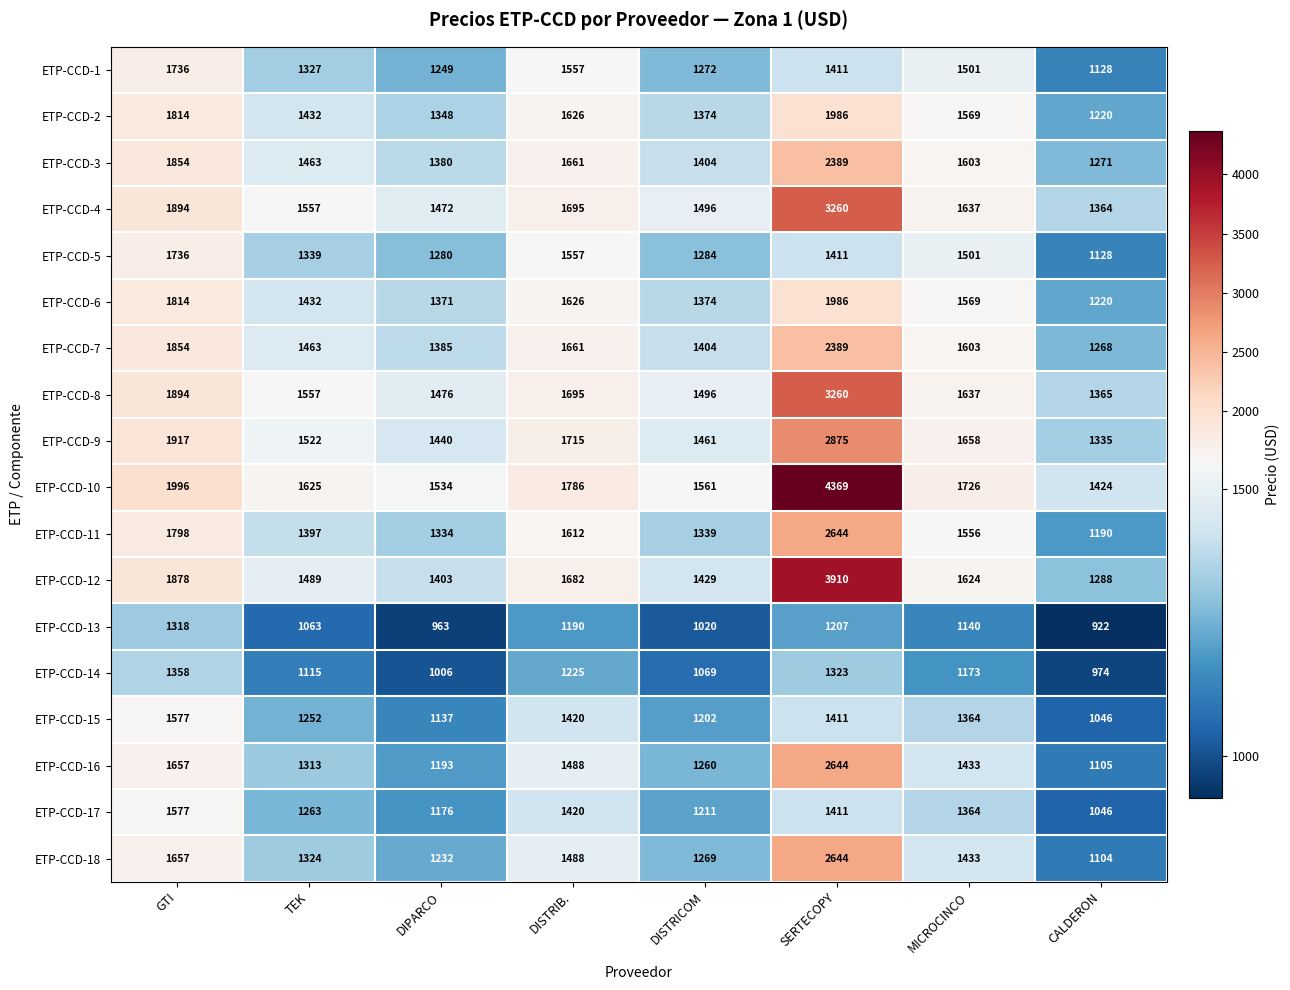

What is the greatest value displayed?

4369